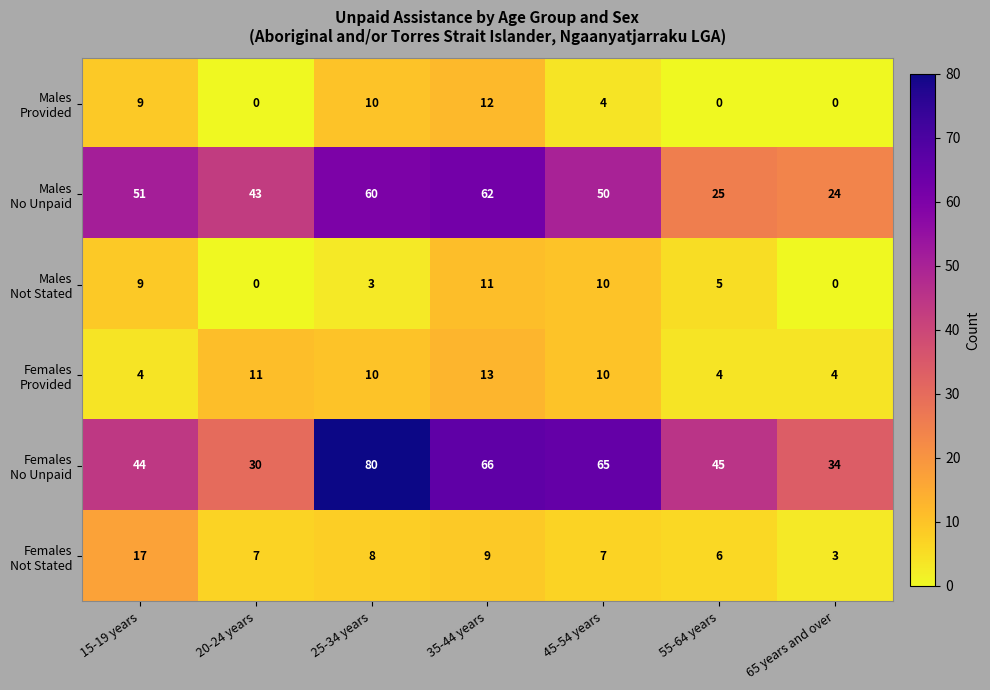

At which category is the sum across all series the highest?

35-44 years